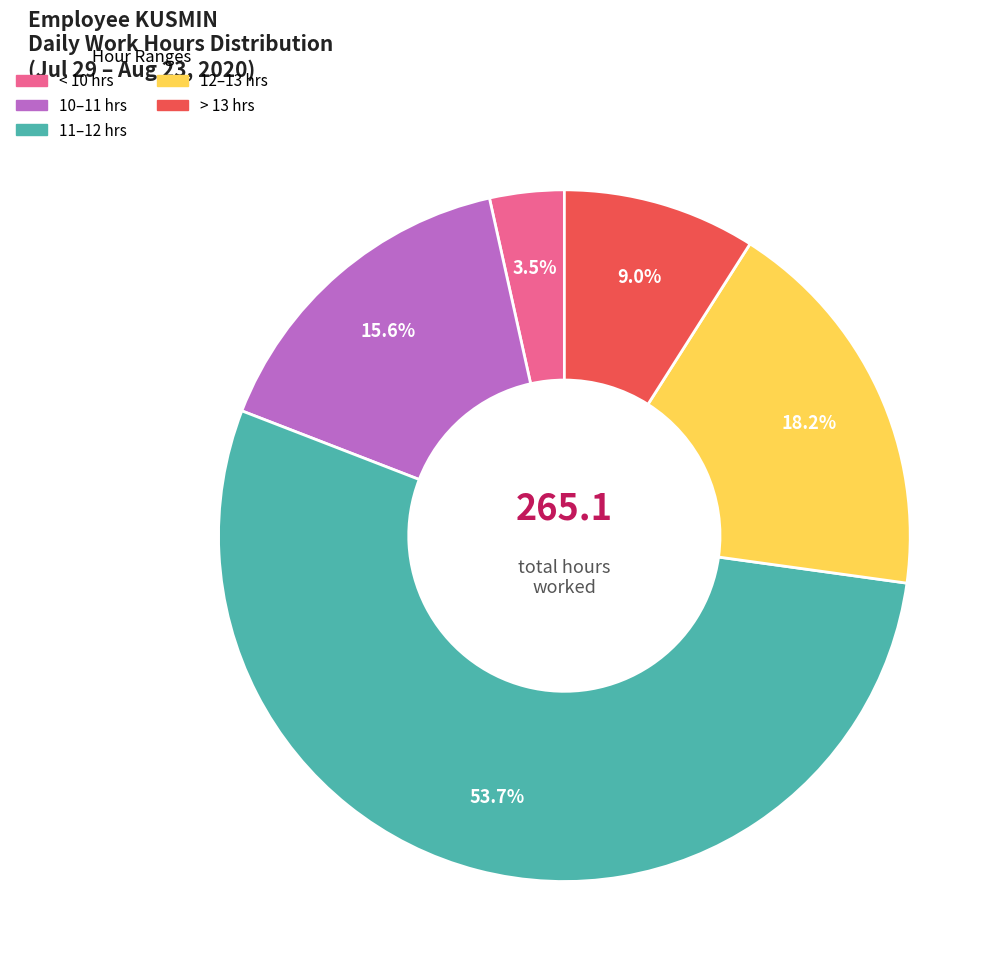

Is there any slice that represents more than half of the pie?

Yes